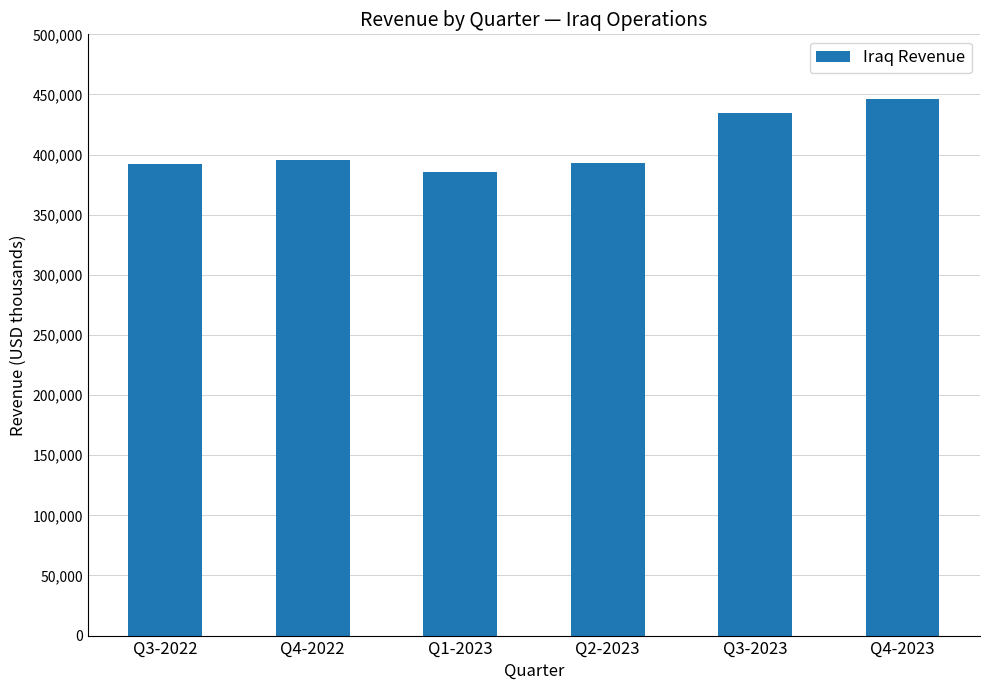

Which label corresponds to the largest value in the chart?

Q4-2023